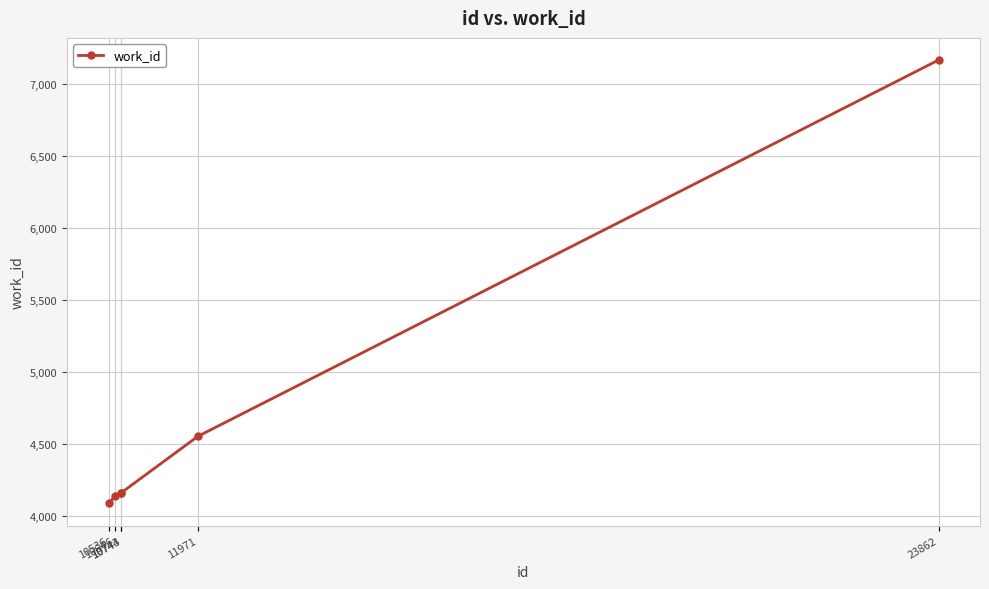

What is the average value?

4713